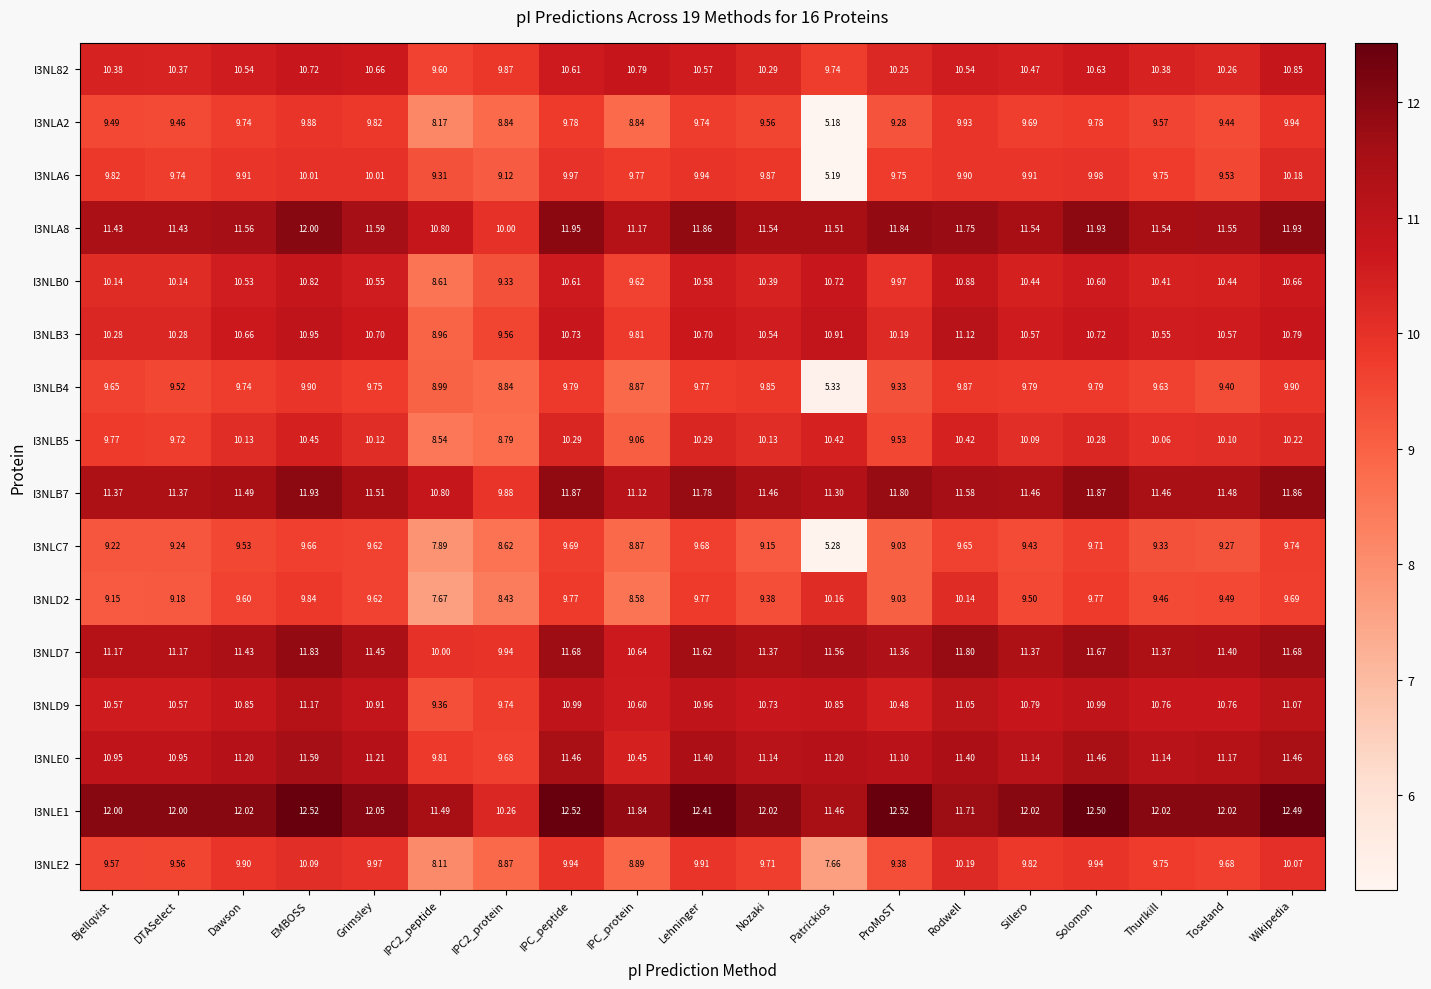

Rank the series by their maximum value, from highest to lowest.

I3NLE1, I3NLA8, I3NLB7, I3NLD7, I3NLE0, I3NLD9, I3NLB3, I3NLB0, I3NL82, I3NLB5, I3NLE2, I3NLA6, I3NLD2, I3NLA2, I3NLB4, I3NLC7